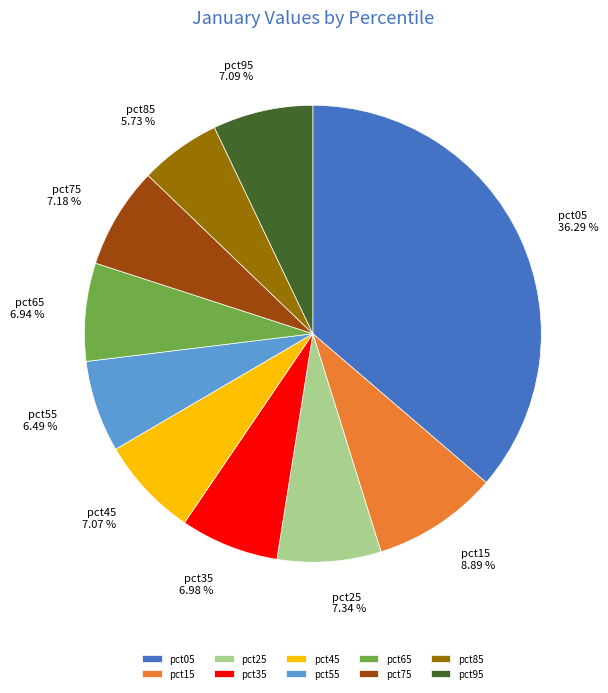

How many segments does this pie chart have?

10